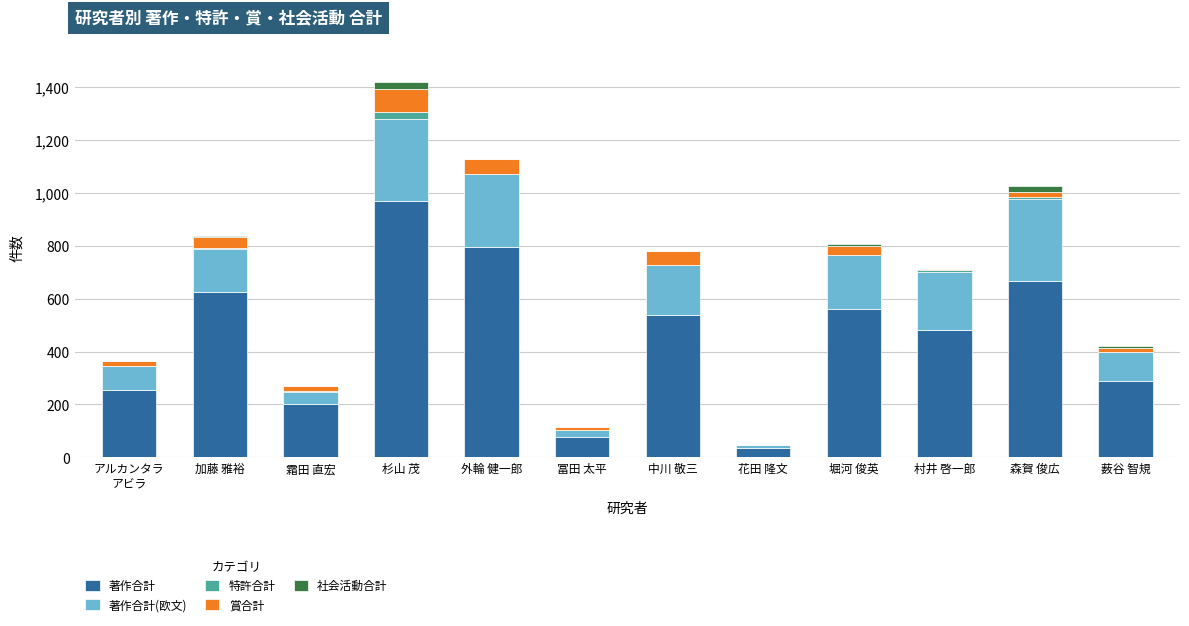

How many series are shown in this chart?

5